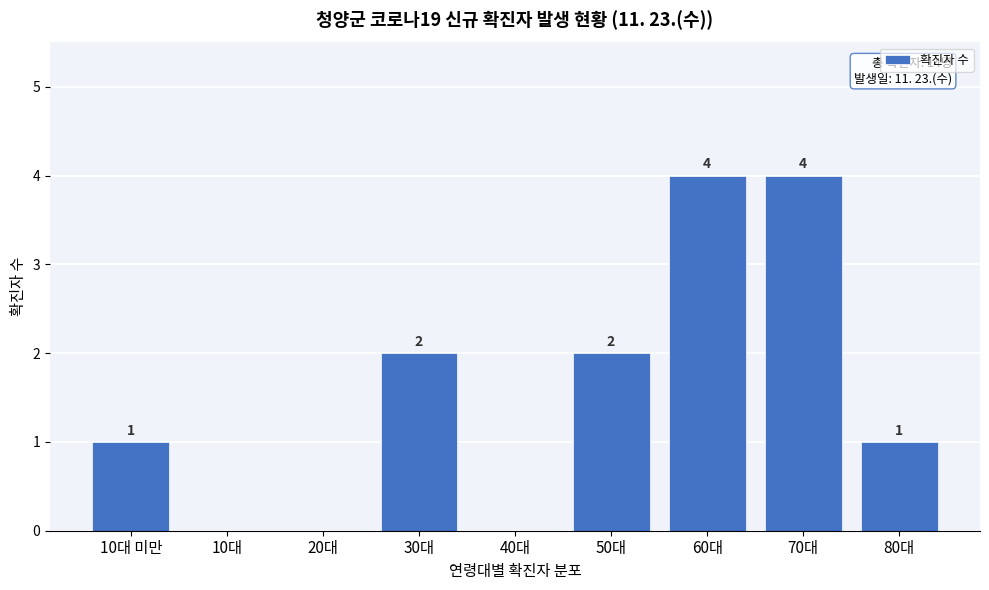

Reading left to right, list all the values displayed in this chart.

10대 미만=1	10대=0	20대=0	30대=2	40대=0	50대=2	60대=4	70대=4	80대=1